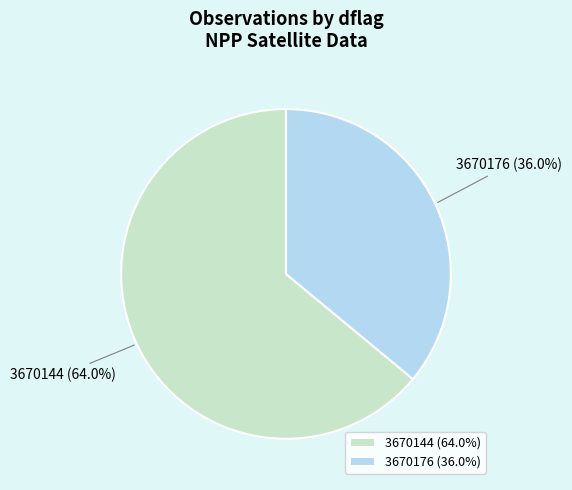

To the nearest percent, what portion does 3670144 represent?

64%